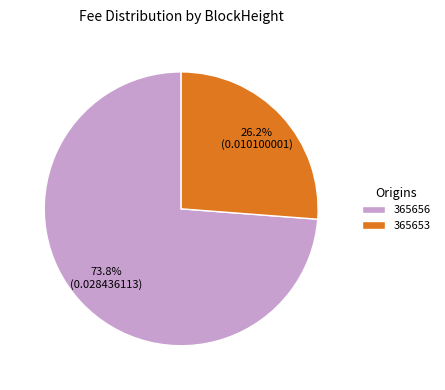

To the nearest percent, what is the combined percentage of 365656 and 365653?

100%